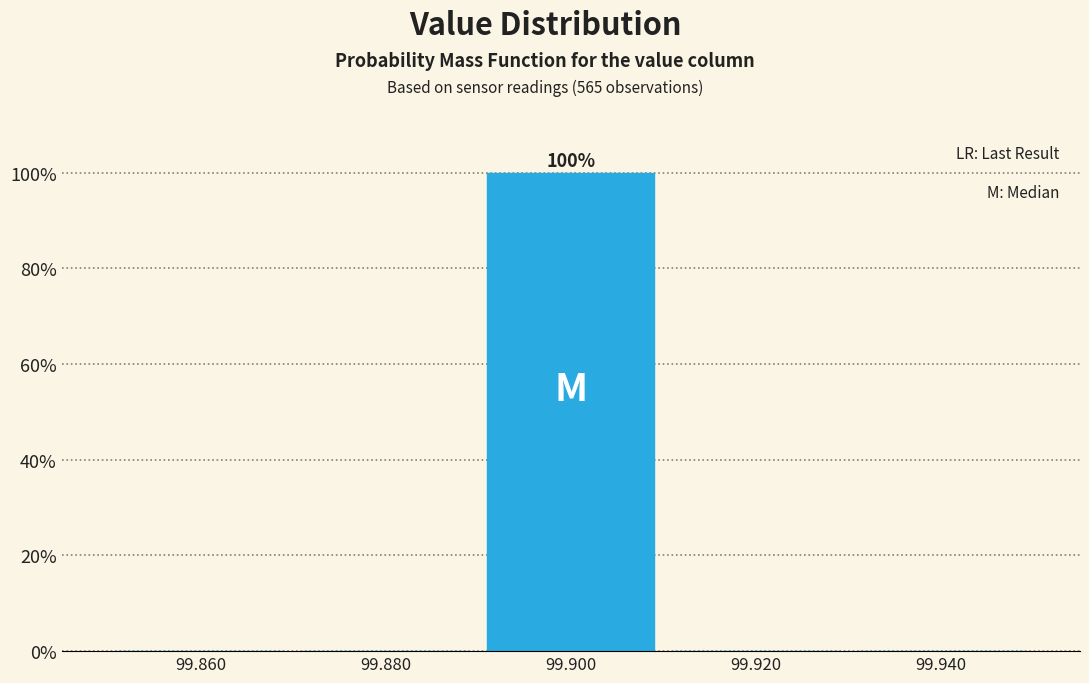

Over which range of the x-axis is the bar tallest?

99.89 to 99.91